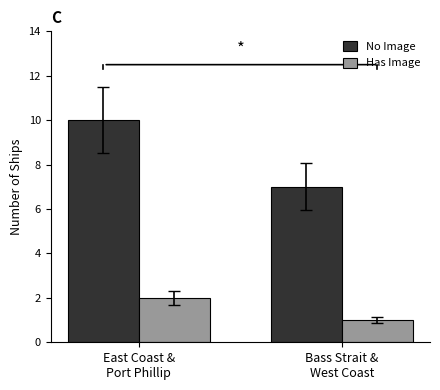

Which category has the lowest value across all series?

Bass Strait &
West Coast